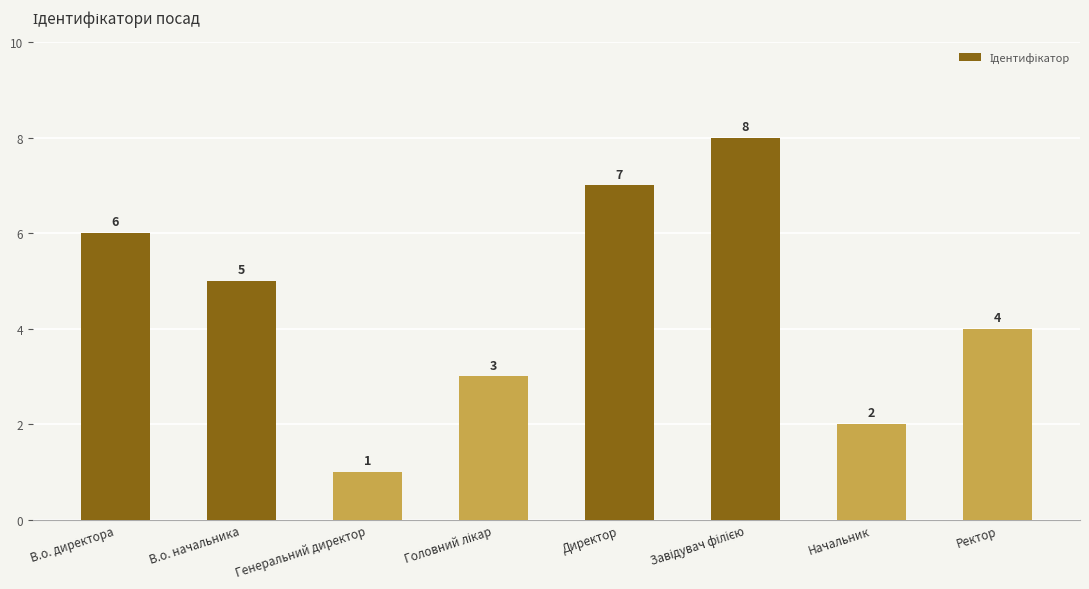

Are the bars horizontal?

No